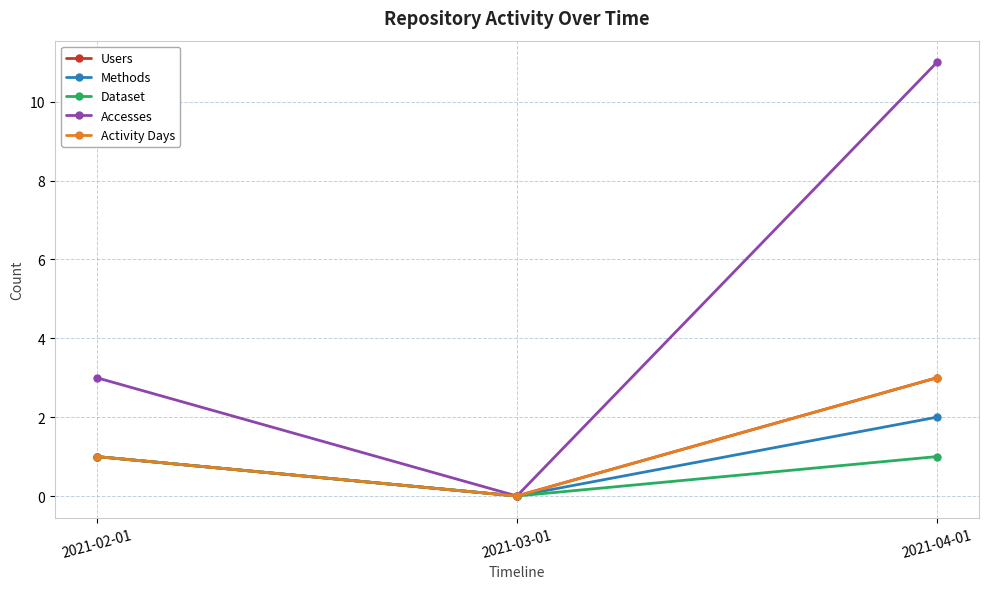

What is the label of the 1st point from the left?

2021-02-01